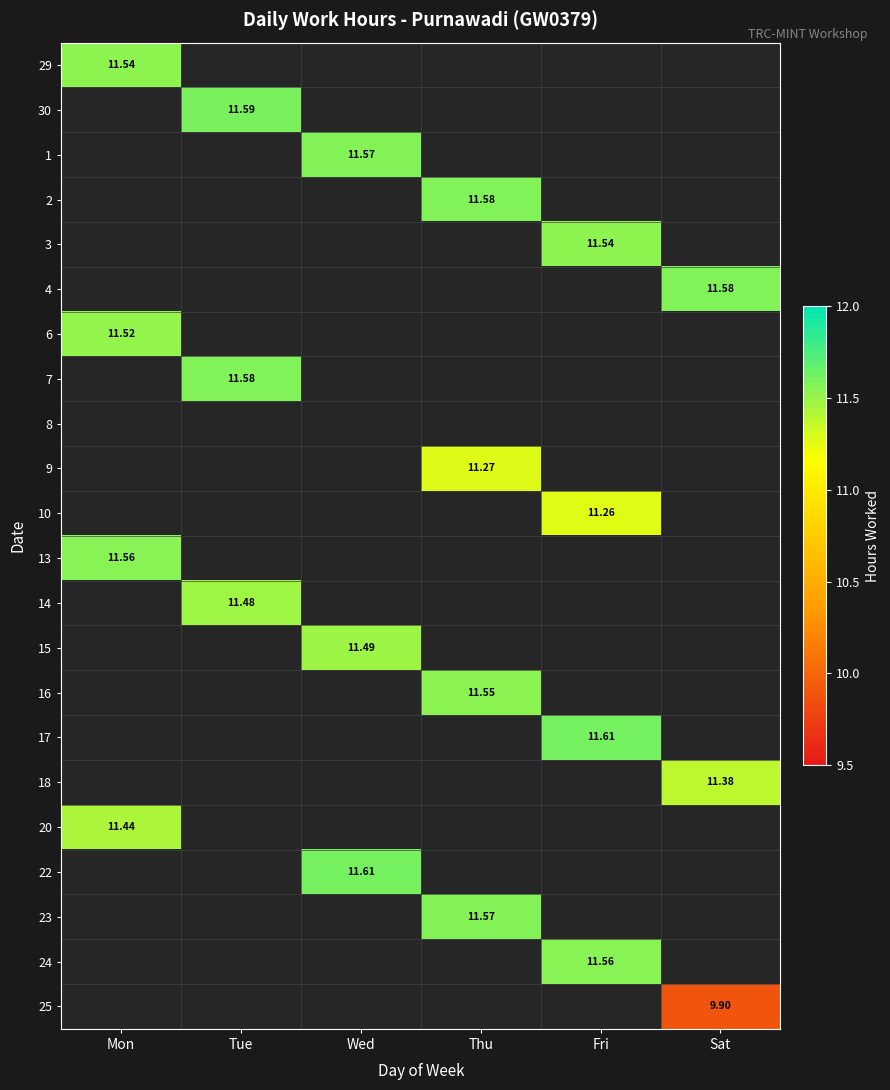

How many positive values does the 14 series have?

1